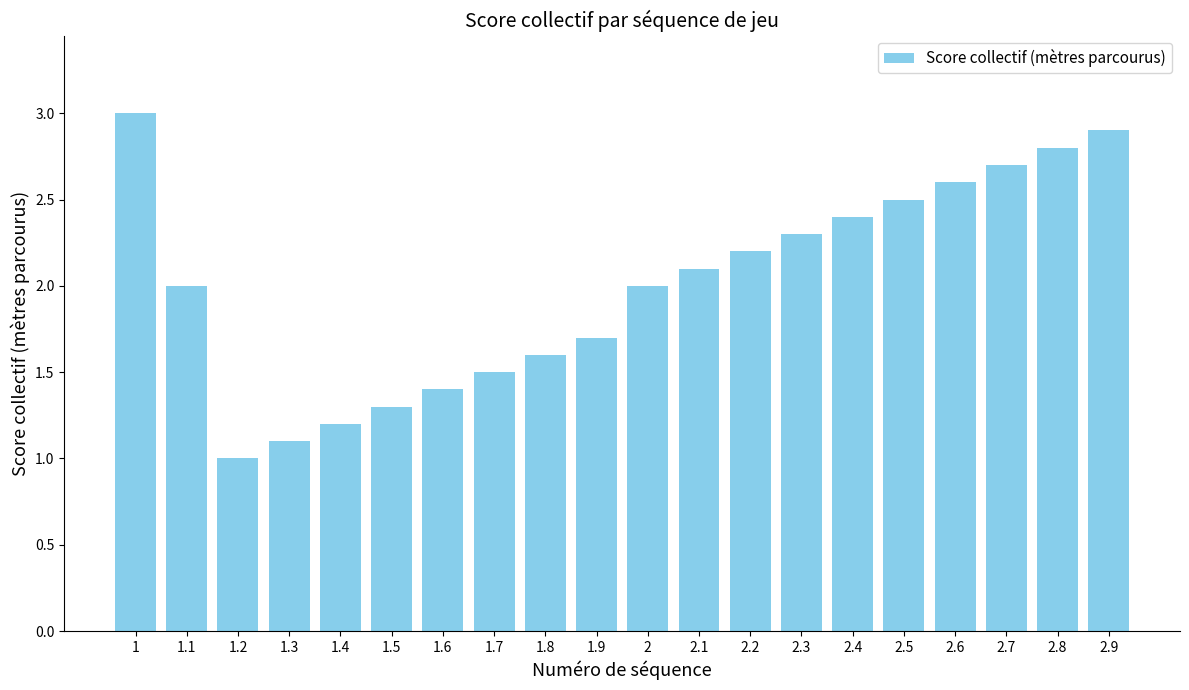

What is the label of the 9th bar from the right?

2.1